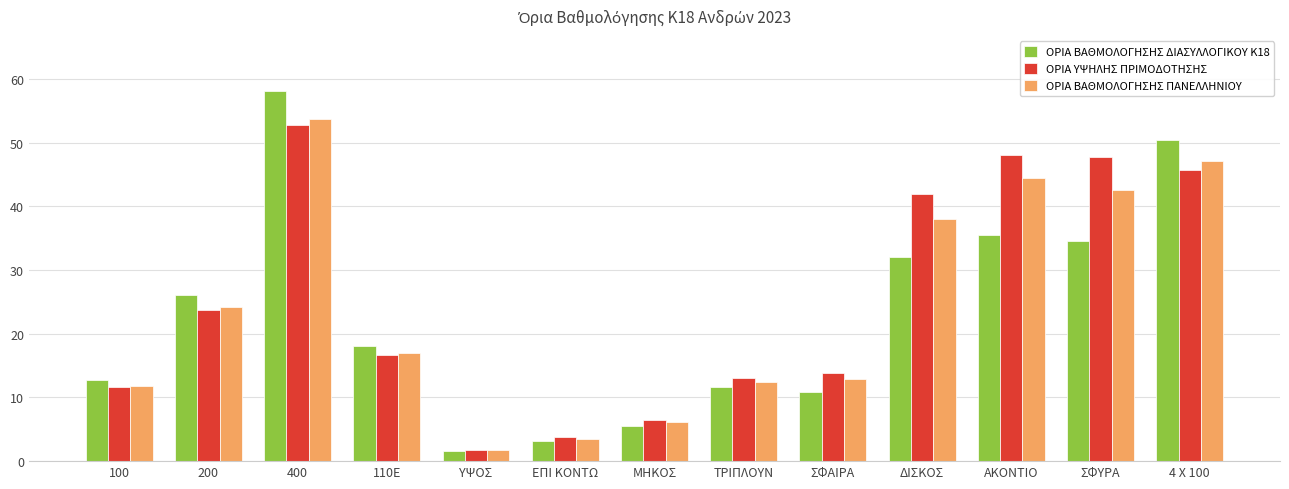

What is the approximate value of ΟΡΙΑ ΒΑΘΜΟΛΟΓΗΣΗΣ ΠΑΝΕΛΛΗΝΙΟΥ at ΣΦΥΡΑ?

42.5